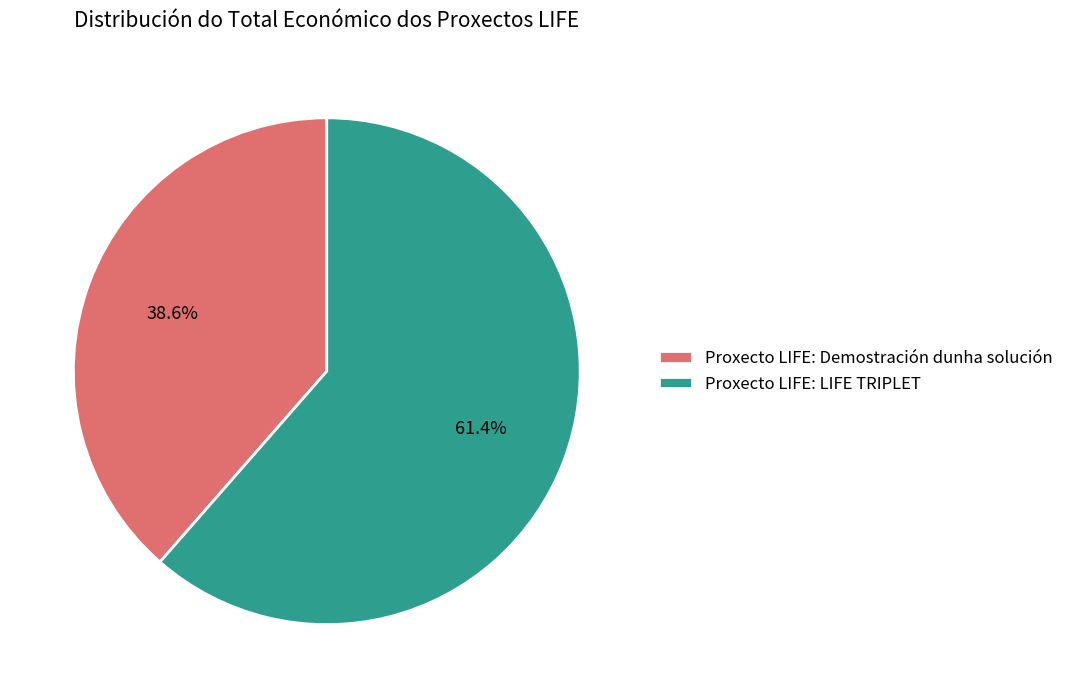

Which has a higher value, Proxecto LIFE: Demostración dunha solución or Proxecto LIFE: LIFE TRIPLET?

Proxecto LIFE: LIFE TRIPLET